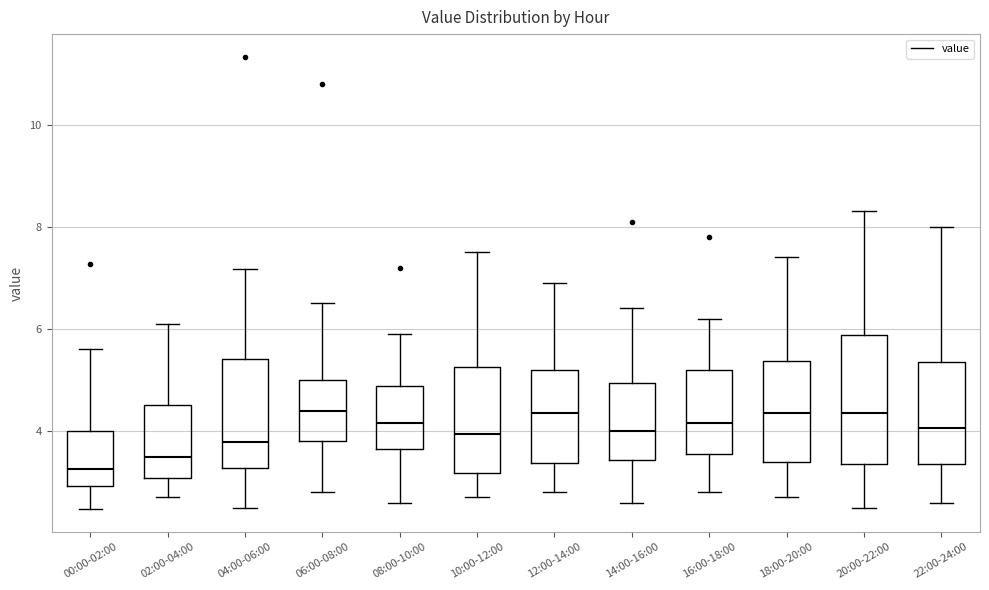

Reading left to right, transcribe this box plot: for each box, give where its median line is, the range the box spans, and where its two whiskers end, as read against the y-axis. The values are not printed on the chart, so give them approximately, as read against the axis.

00:00-02:00: median 3.2, box 3.0 to 4.0, whiskers 2.4 to 5.6
02:00-04:00: median 3.4, box 3.0 to 4.6, whiskers 2.8 to 6.2
04:00-06:00: median 3.8, box 3.2 to 5.4, whiskers 2.6 to 7.2
06:00-08:00: median 4.4, box 3.8 to 5.0, whiskers 2.8 to 6.6
08:00-10:00: median 4.2, box 3.6 to 4.8, whiskers 2.6 to 6.0
10:00-12:00: median 4.0, box 3.2 to 5.2, whiskers 2.8 to 7.6
12:00-14:00: median 4.4, box 3.4 to 5.2, whiskers 2.8 to 7.0
14:00-16:00: median 4.0, box 3.4 to 5.0, whiskers 2.6 to 6.4
16:00-18:00: median 4.2, box 3.6 to 5.2, whiskers 2.8 to 6.2
18:00-20:00: median 4.4, box 3.4 to 5.4, whiskers 2.8 to 7.4
20:00-22:00: median 4.4, box 3.4 to 5.8, whiskers 2.6 to 8.4
22:00-24:00: median 4.0, box 3.4 to 5.4, whiskers 2.6 to 8.0